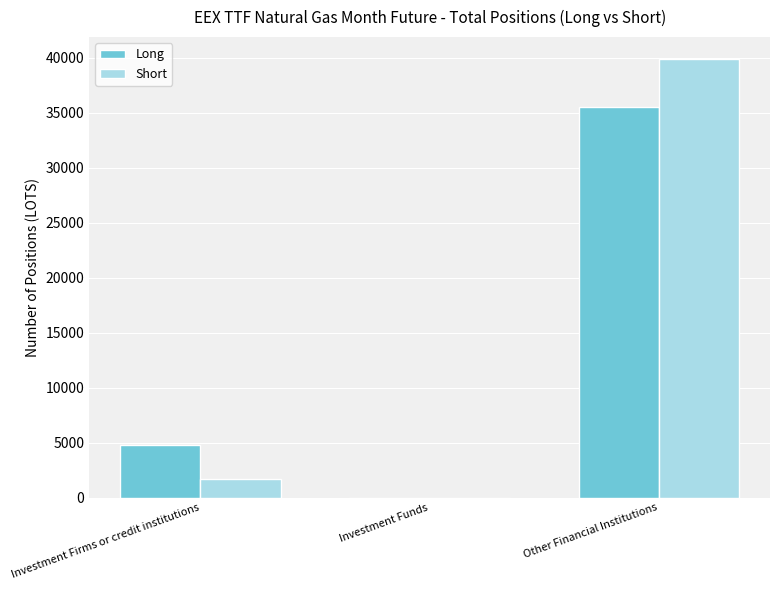

Reading left to right, what are all the values shown in this chart?

Long: 4803.0	0.0	35492.0
Short: 1704.0	0.0	39888.7